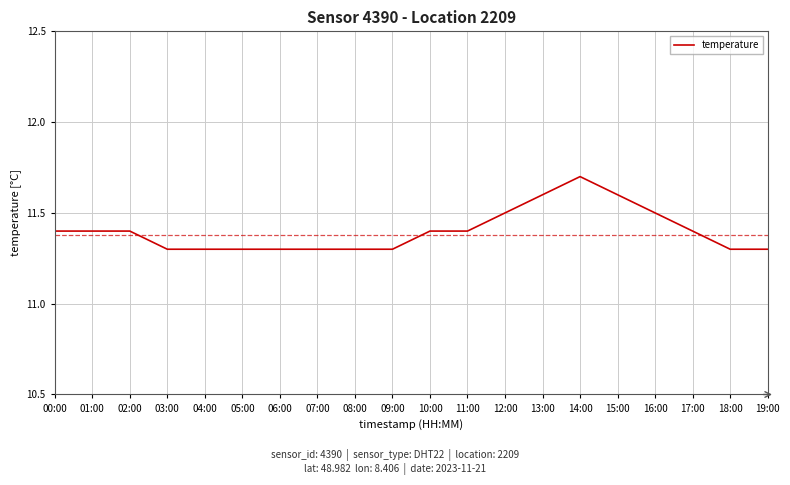

How many series are shown in this chart?

1